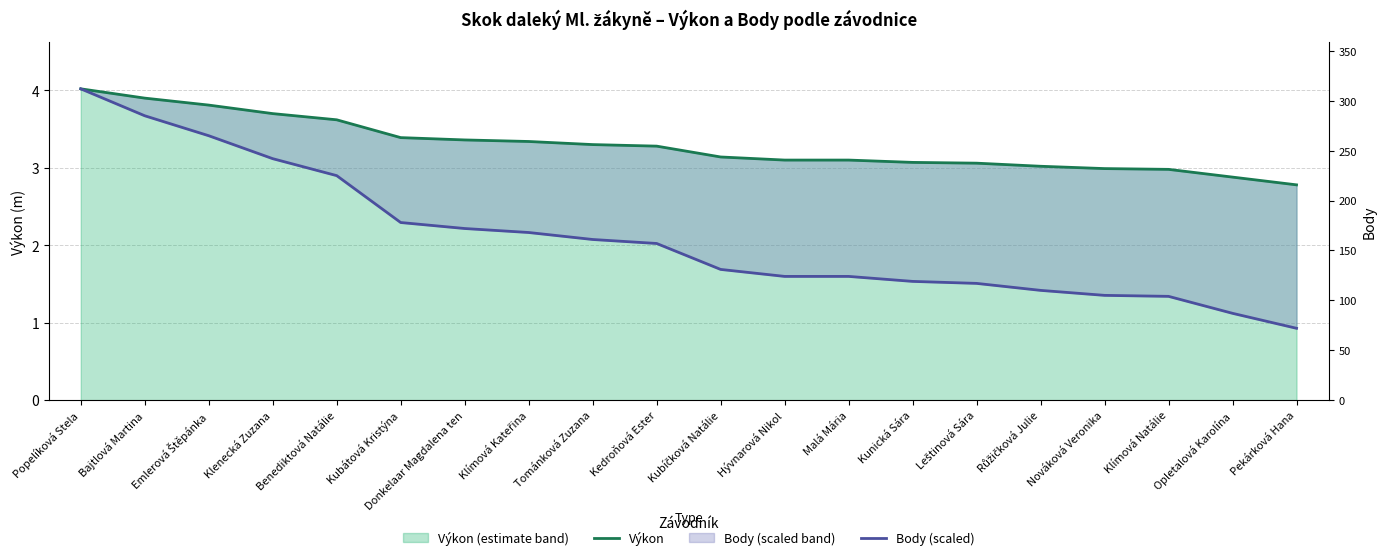

What is the value of the Body (scaled) point at the 18th from the left?

1.3